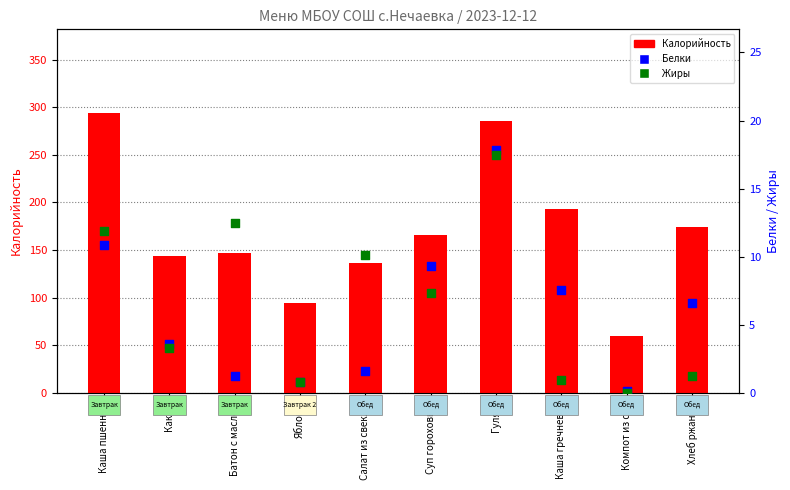

Which series reaches the minimum Y coordinate?

Жиры